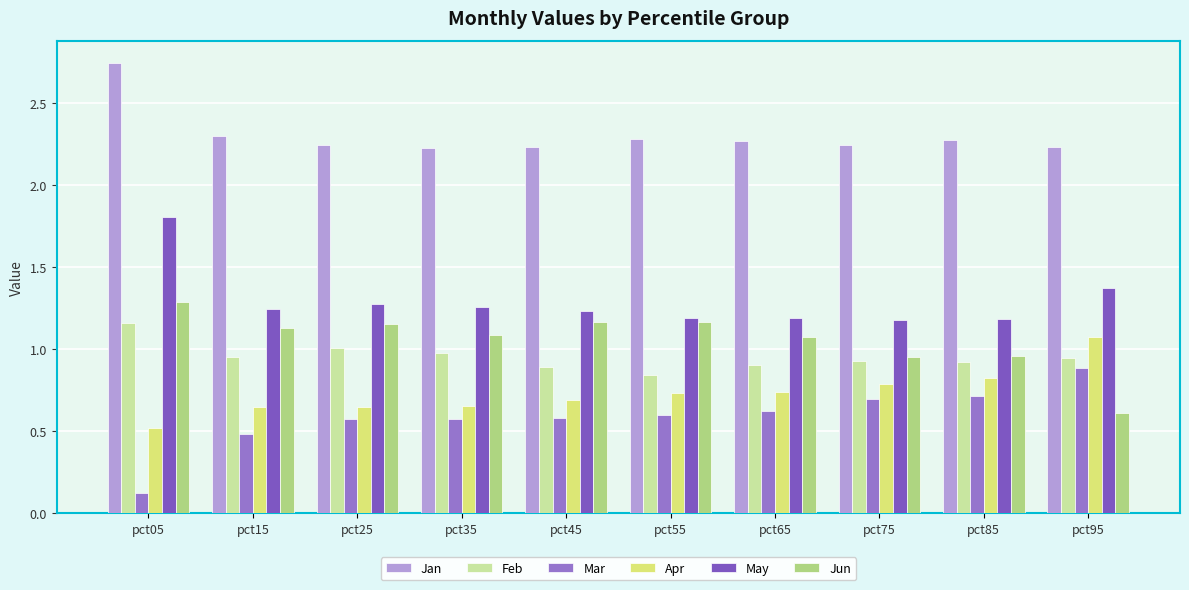

How many data points does each series have?

10